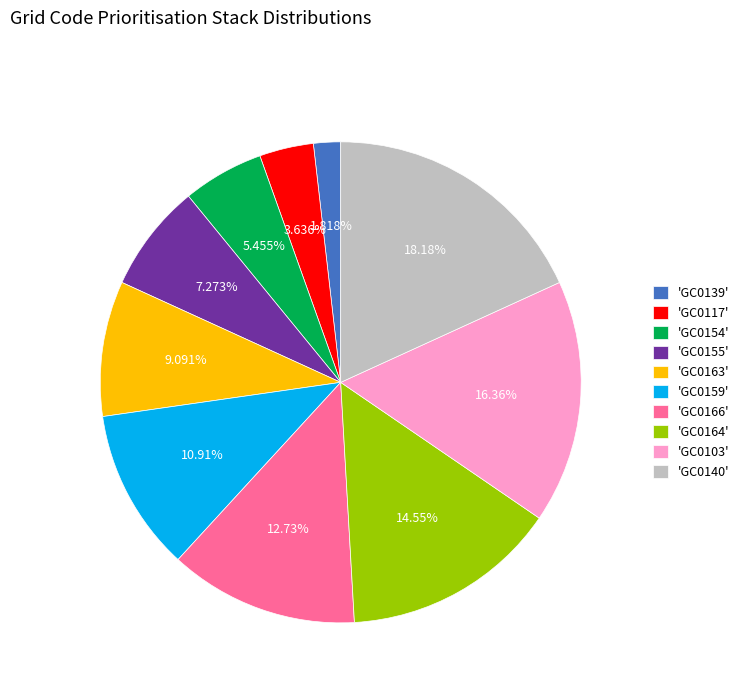

Which has a higher value, 'GC0159' or 'GC0164'?

'GC0164'